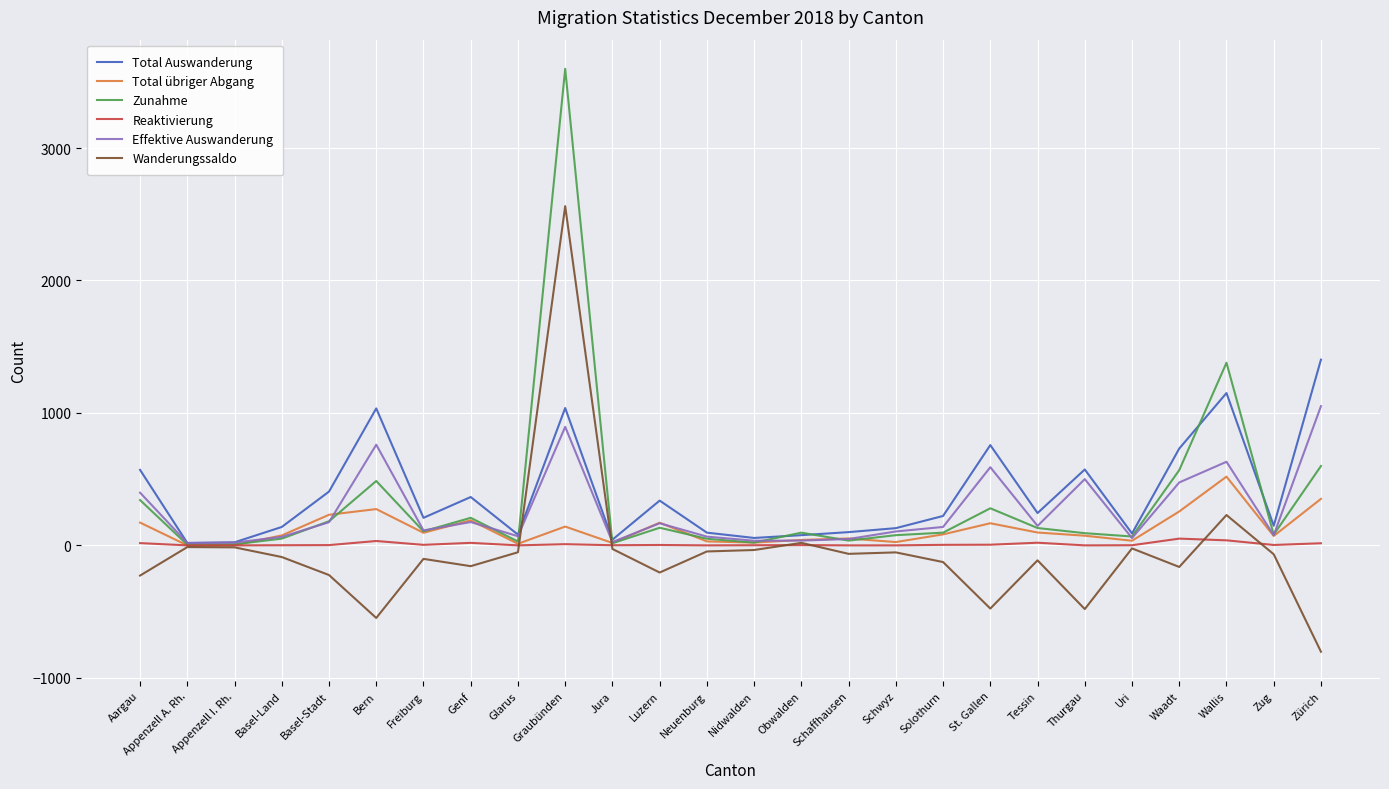

Which series has the widest spread of values?

Zunahme